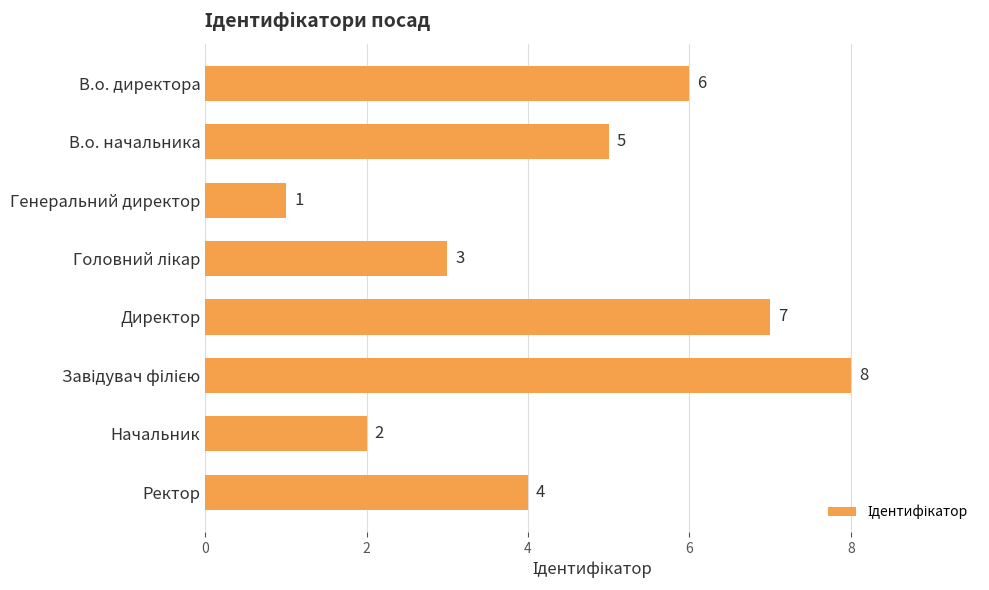

What is the label of the 7th bar from the bottom?

В.о. начальника